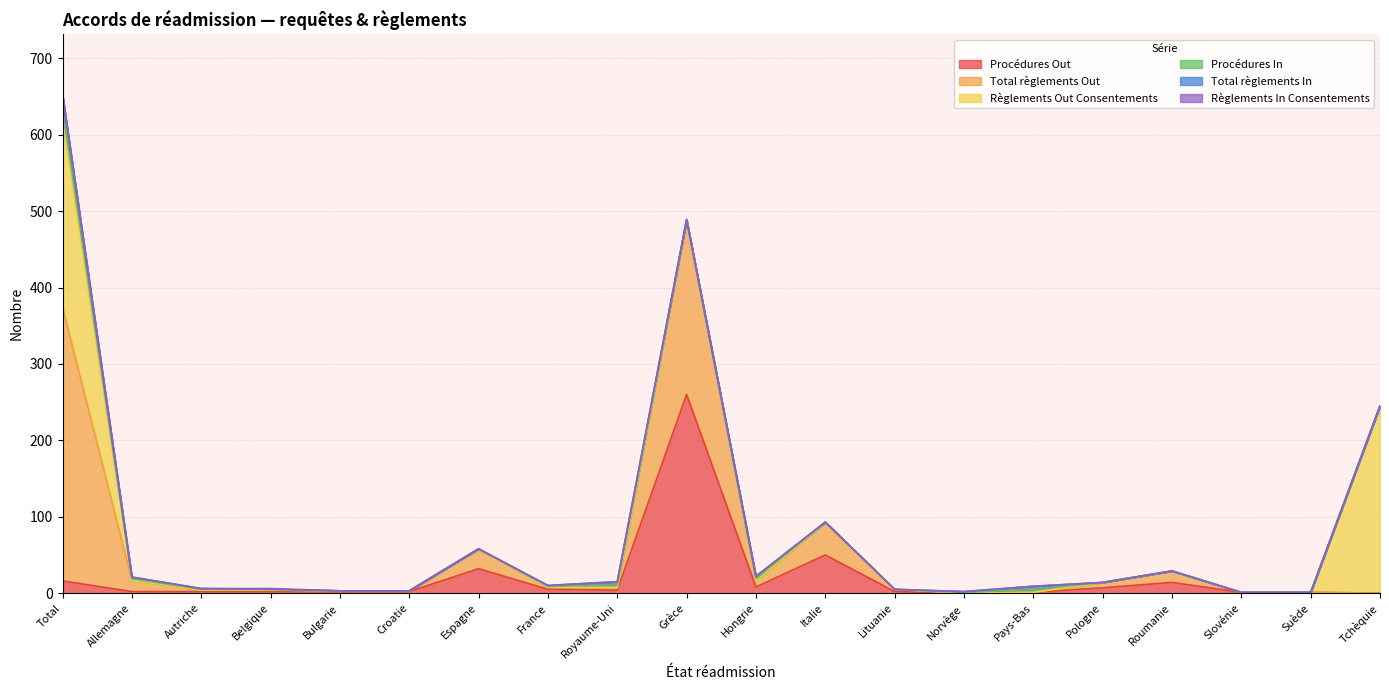

How many distinct data groups are displayed?

6